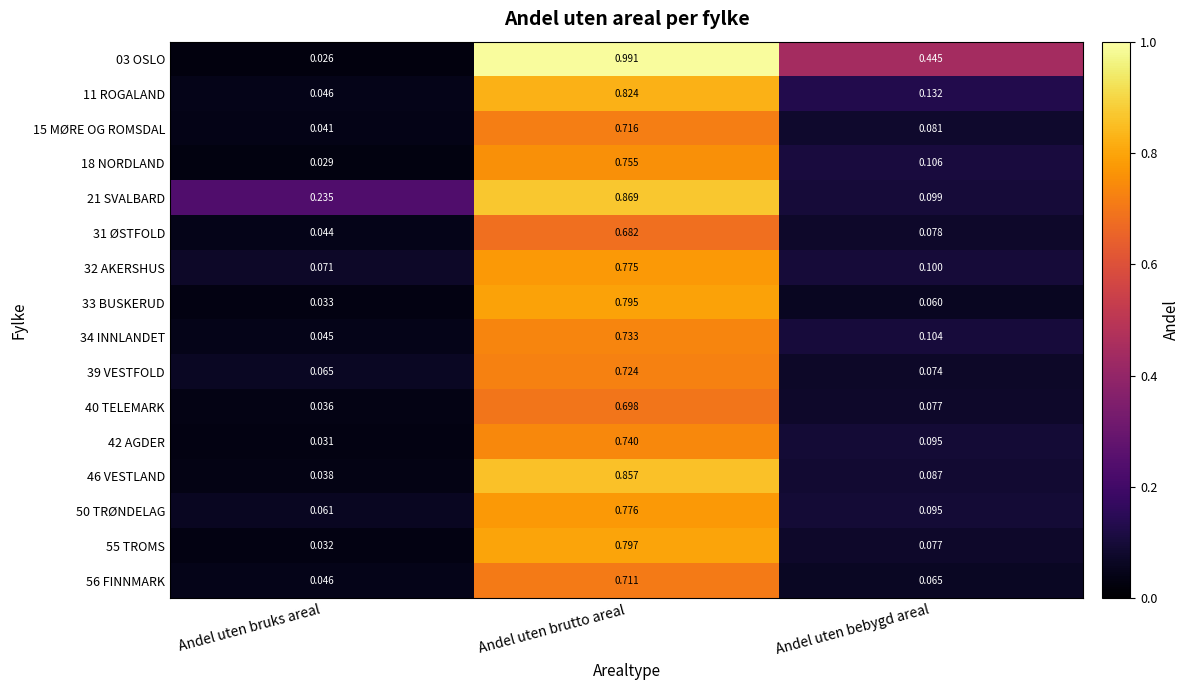

Which series has the largest total across all categories?

03 OSLO